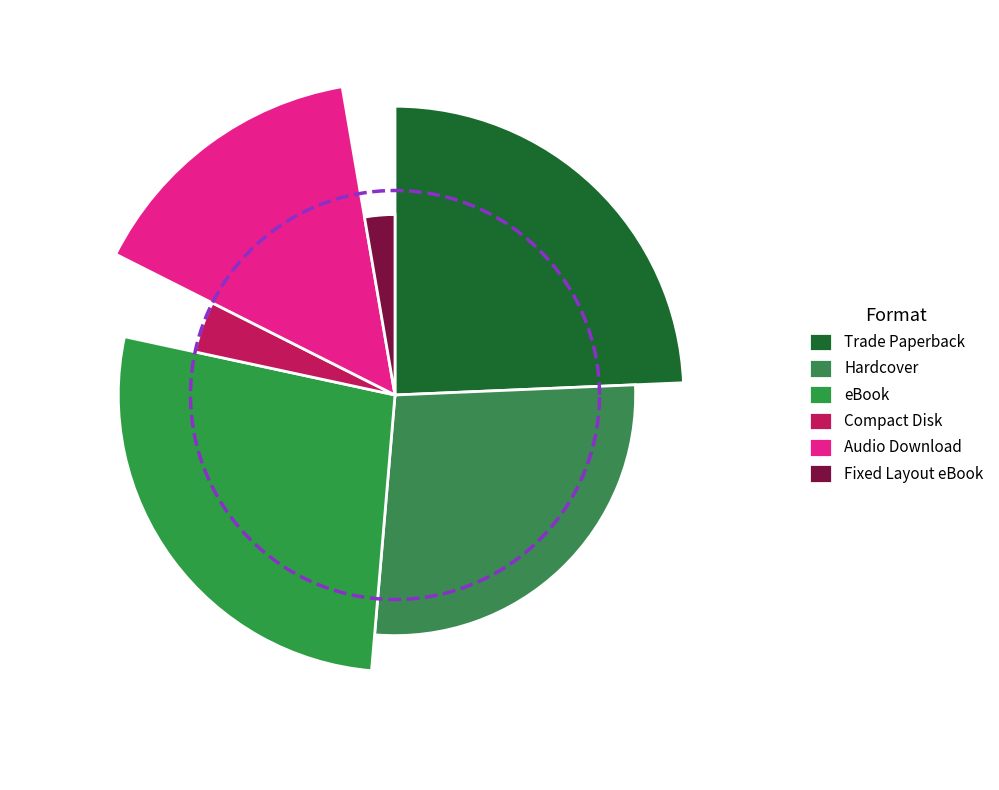

Between Audio Download and Trade Paperback, which is larger?

Trade Paperback